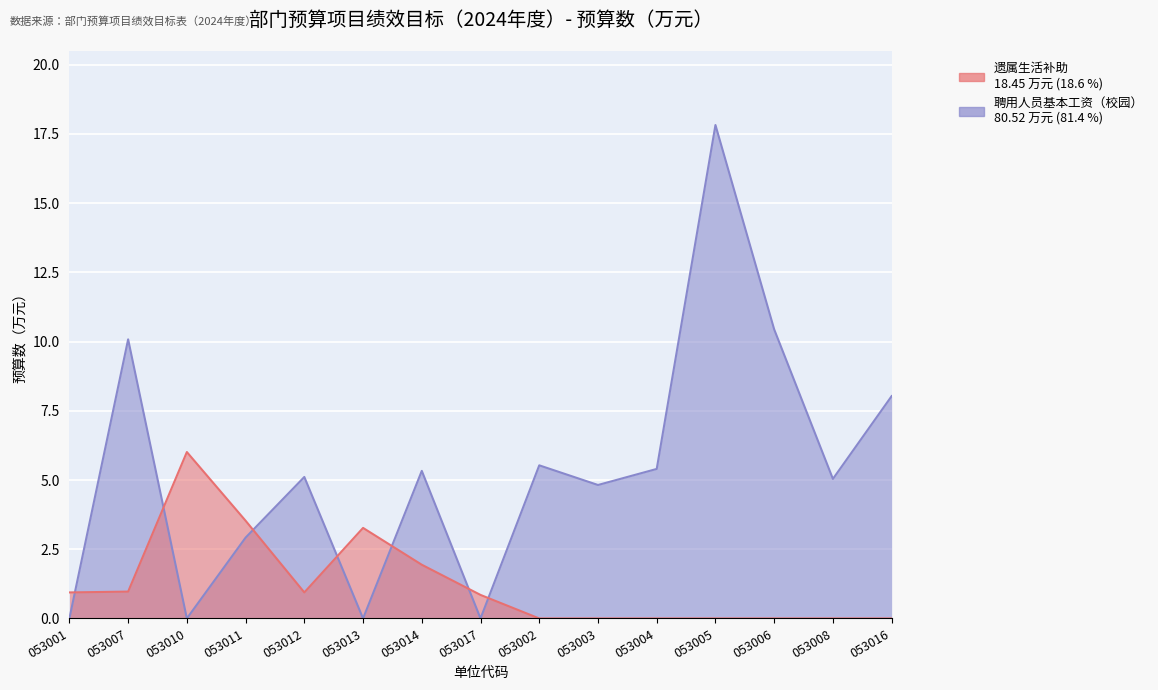

The value of 聘用人员基本工资（校园） at 053007 is 6.4. True or false?

False